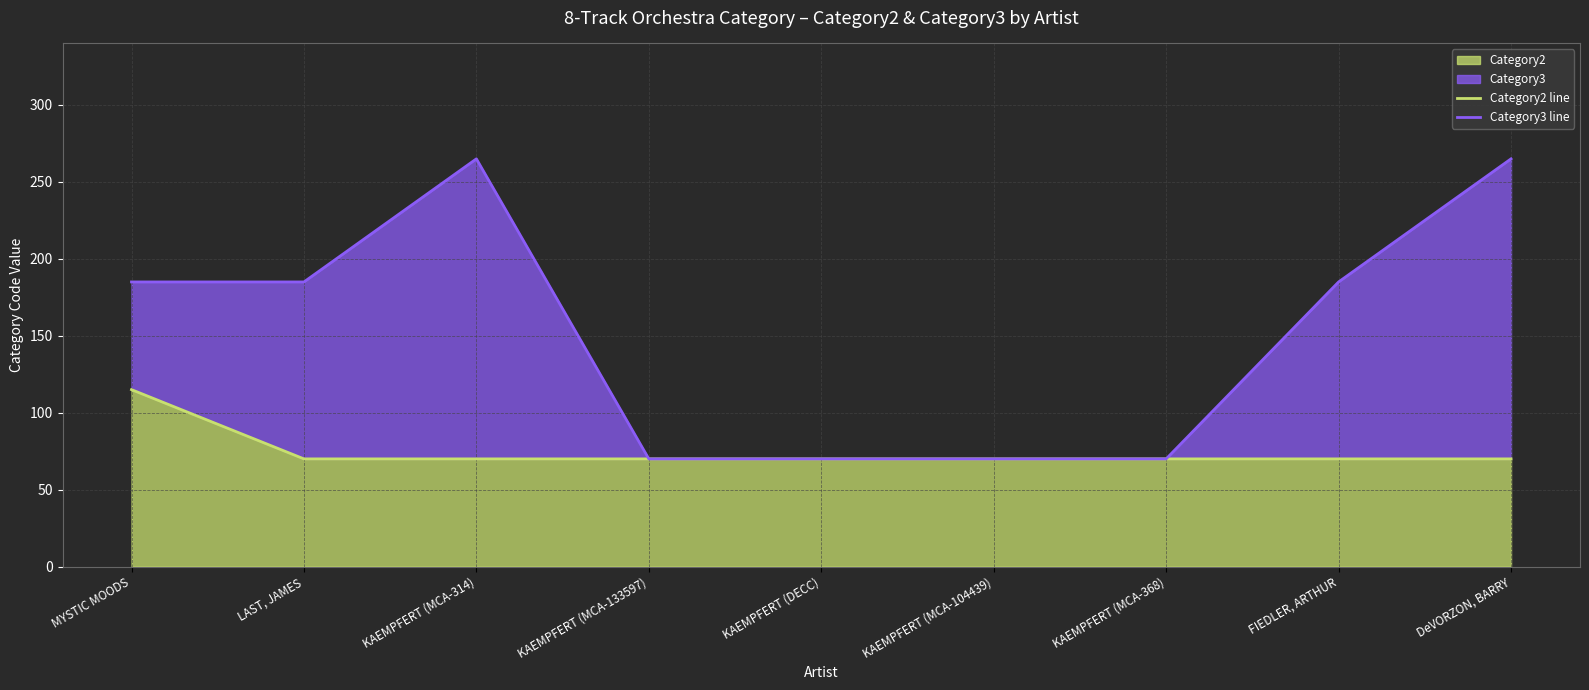

Reading left to right, list all the values displayed in this chart.

Category2 line: 115	70	70	70	70	70	70	70	70
Category3 line: 185	185	265	70	70	70	70	185	265